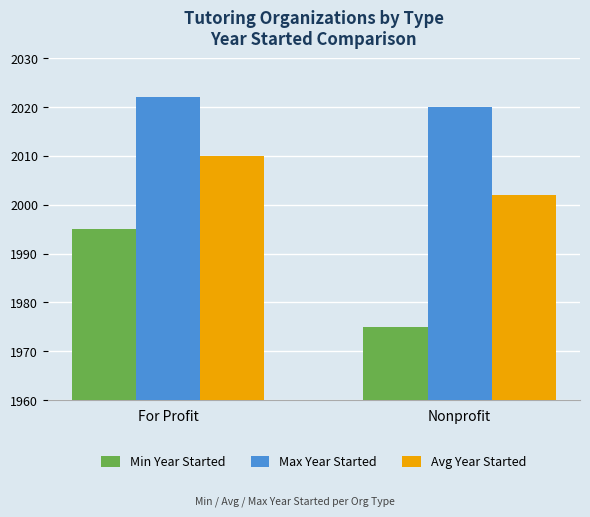

What value does the Max Year Started series have at Nonprofit?

2020